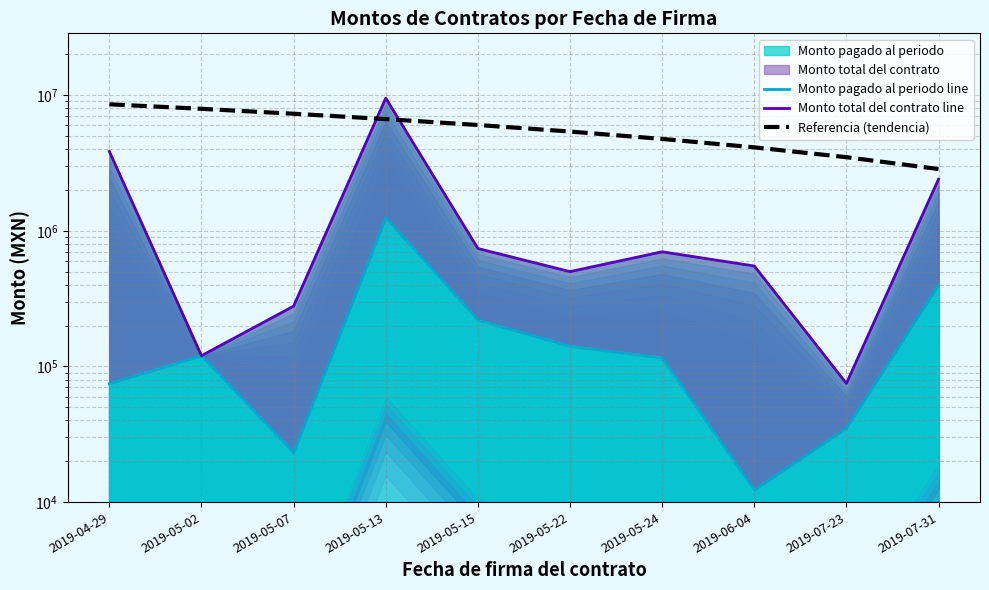

The Monto pagado al periodo line series shows 400000.0 at 2019-07-31. True or false?

True